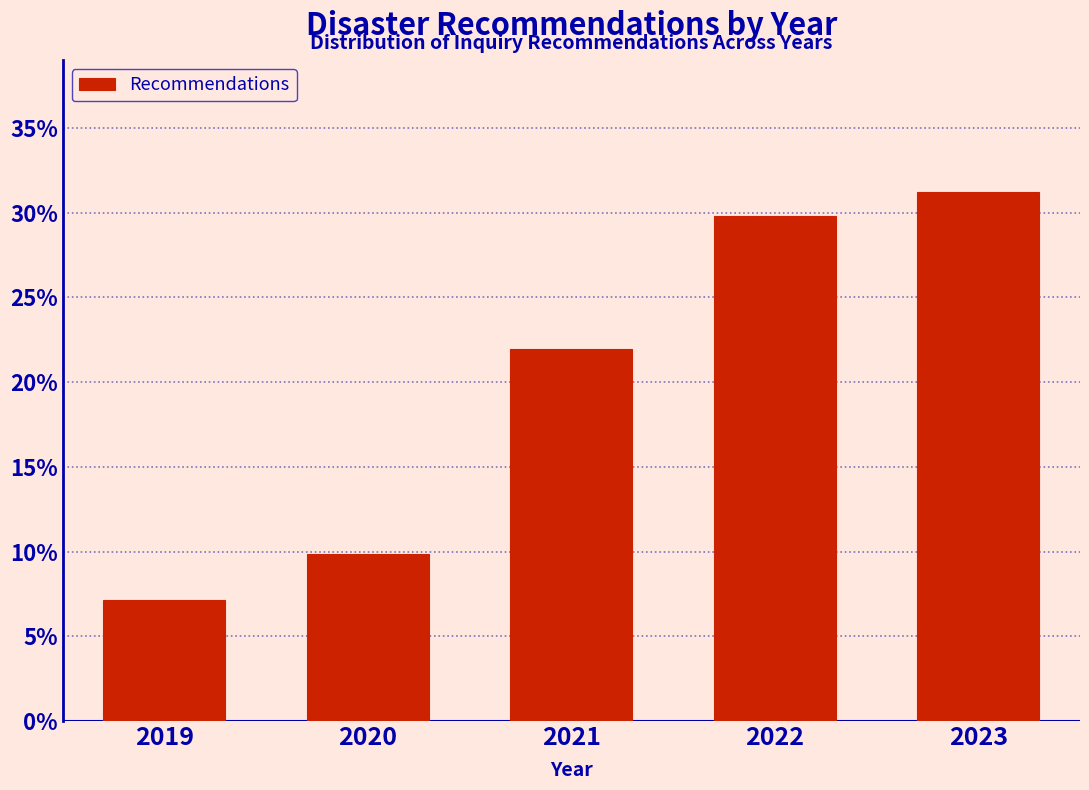

Does the chart contain any negative values?

No